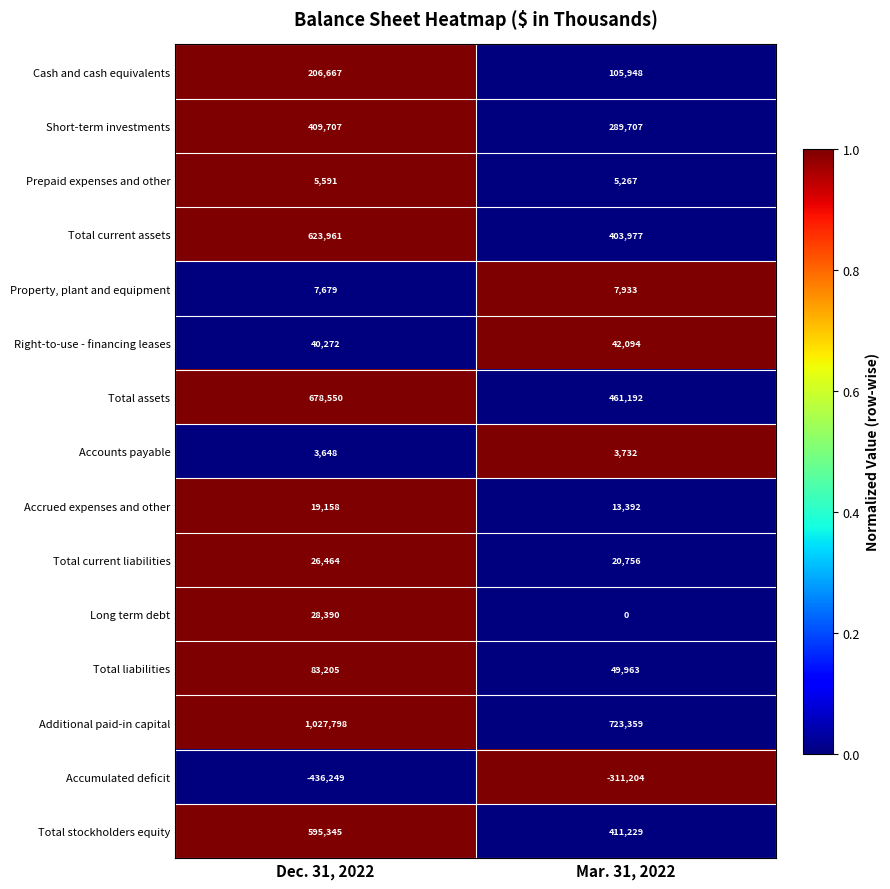

Read the Right-to-use - financing leases value at Dec. 31, 2022, to the nearest 100.

40300